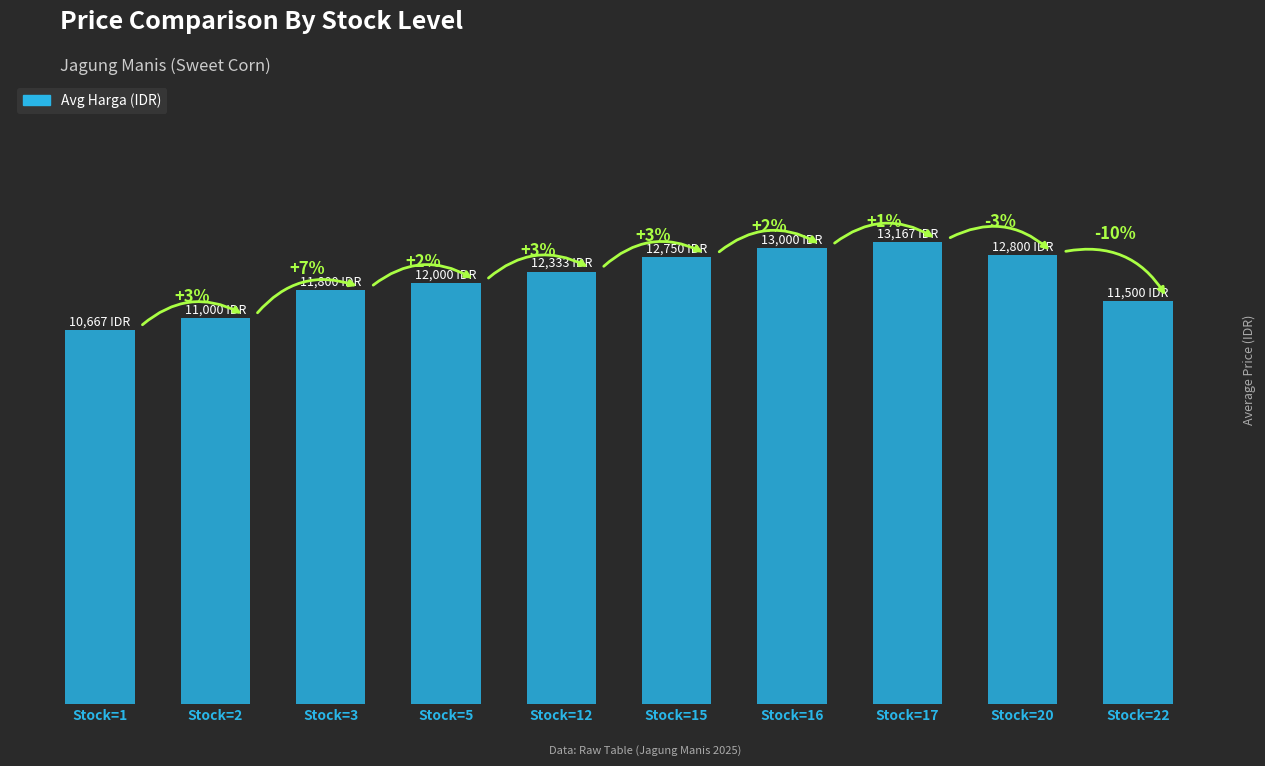

Which category has the lowest value across all series?

Stock=1